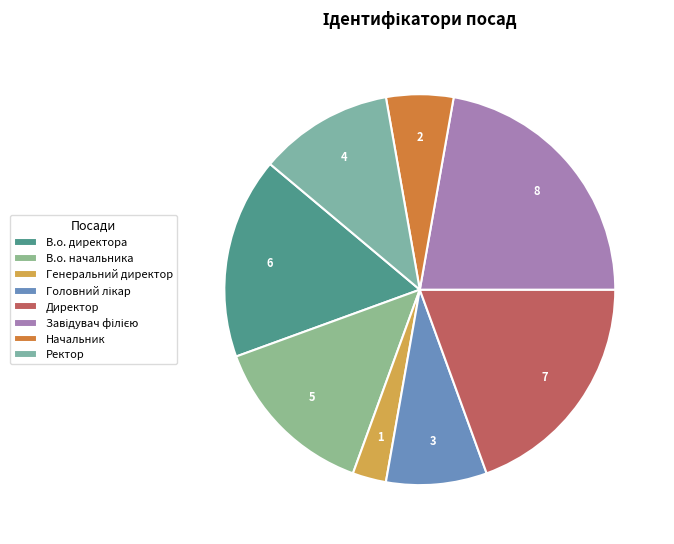

To the nearest percent, what is the difference between the Ректор and Завідувач філією slice percentages?

11%